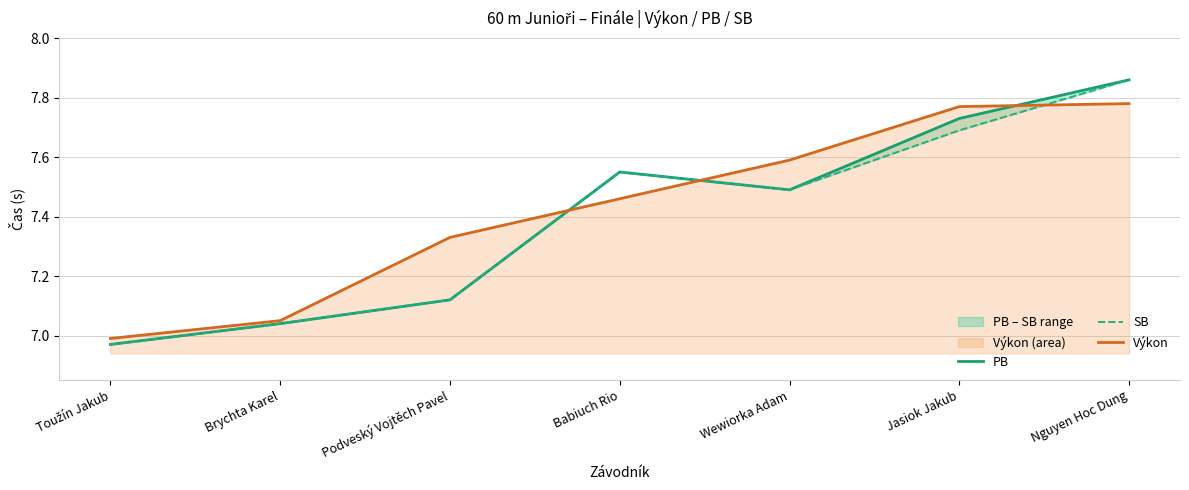

At which label does PB first exceed 7?

Brychta Karel